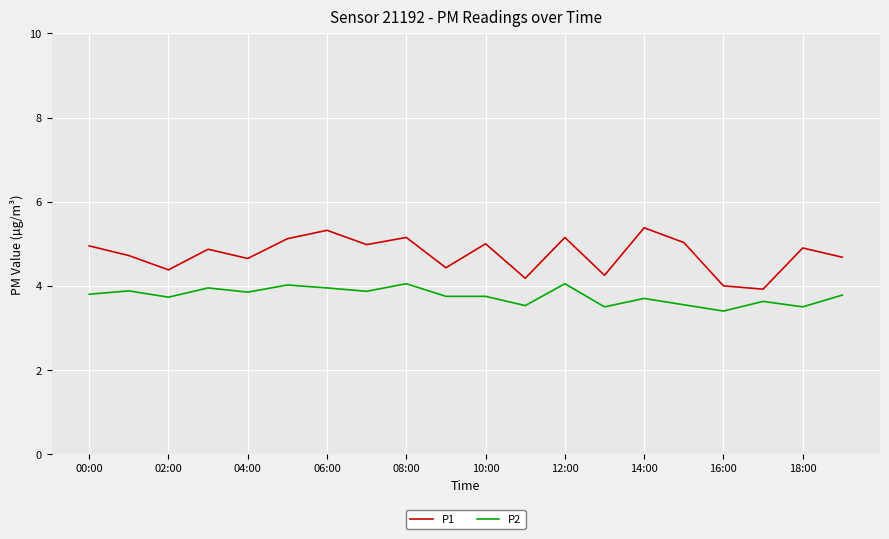

What is the smallest value displayed?

3.4